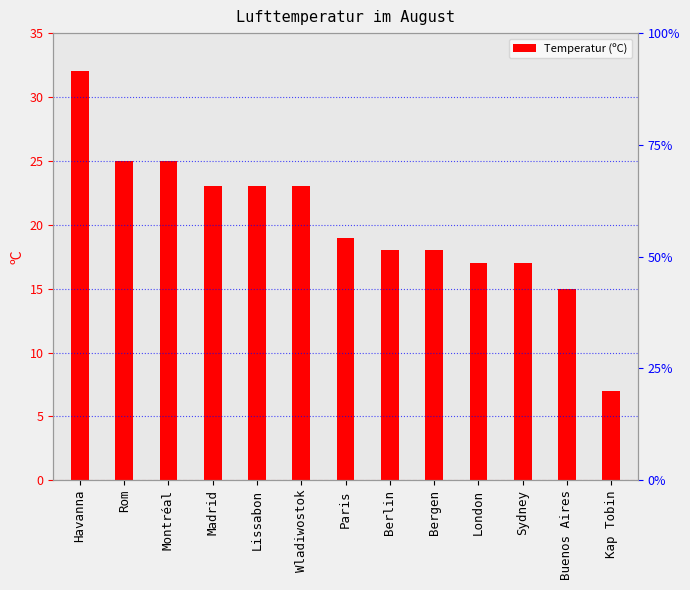

Rank the categories by value from highest to lowest.

Havanna, Rom, Montréal, Madrid, Lissabon, Wladiwostok, Paris, Berlin, Bergen, London, Sydney, Buenos Aires, Kap Tobin